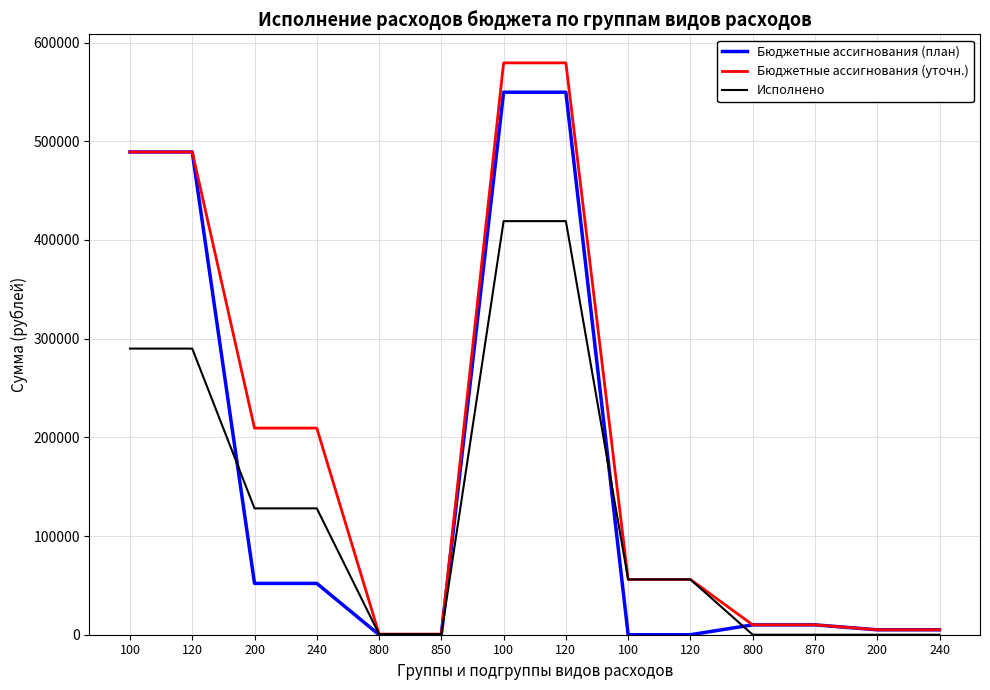

Which category has the highest value in the Бюджетные ассигнования (уточн.) series?

100